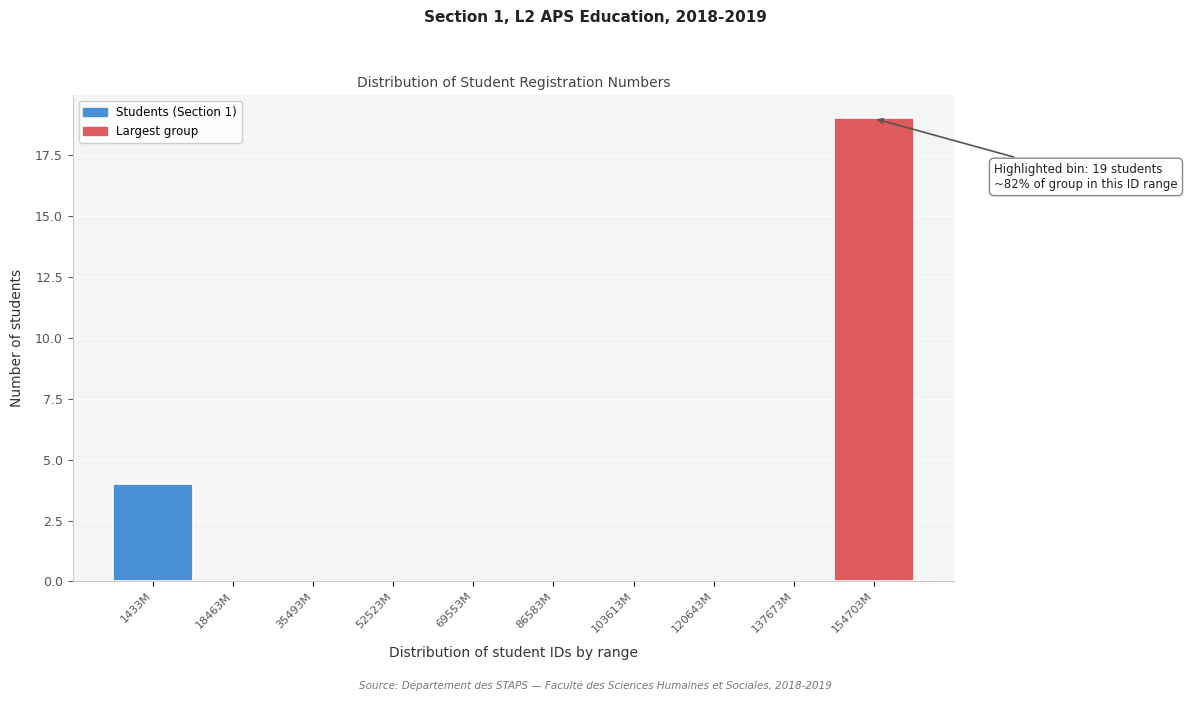

Reading left to right, extract all data points from this chart.

1433M=4	18463M=0	35493M=0	52523M=0	69553M=0	86583M=0	103613M=0	120643M=0	137673M=0	154703M=19